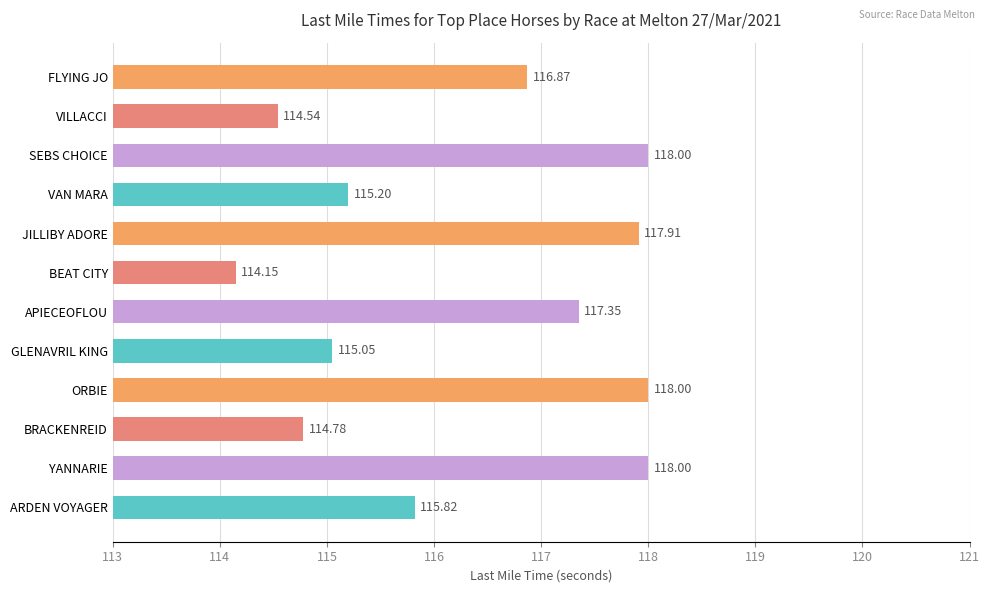

What is the sum of the values at ARDEN VOYAGER and GLENAVRIL KING?

230.9